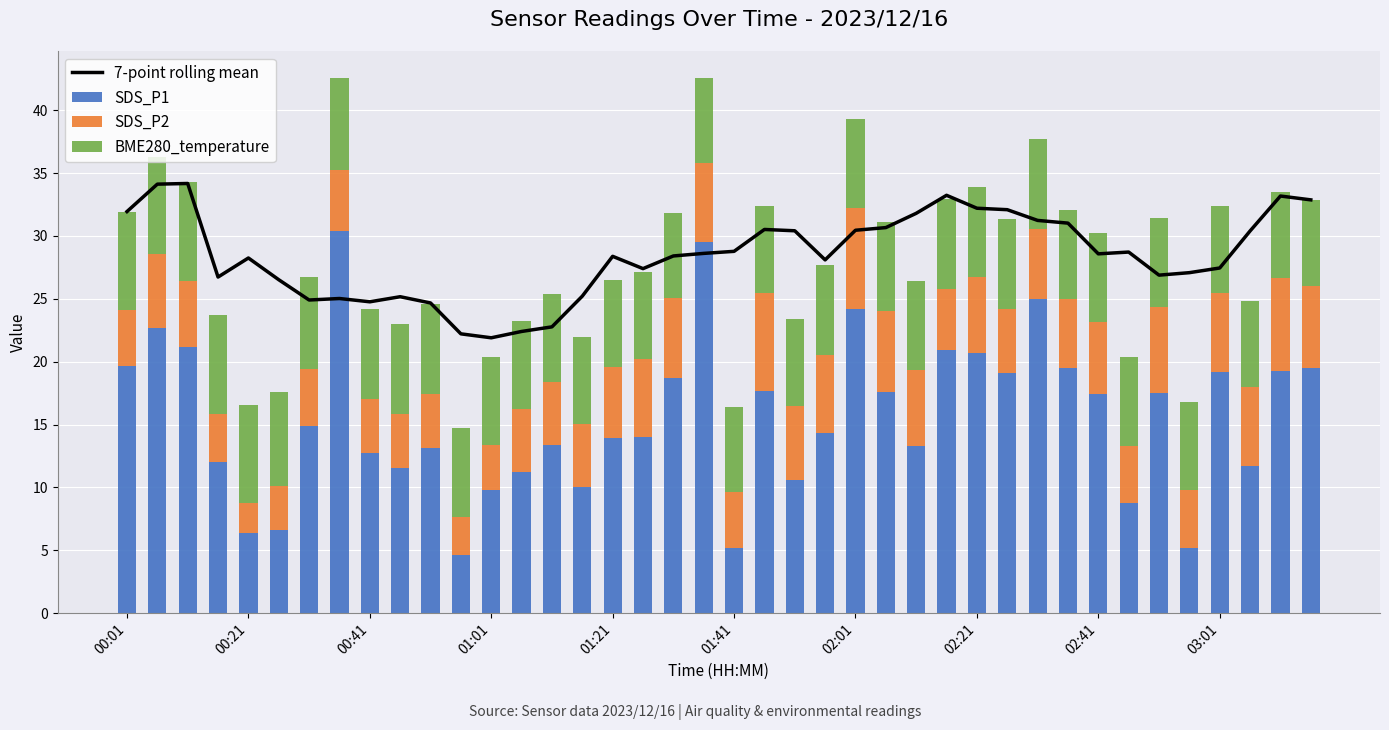

How many groups of bars are there?

40